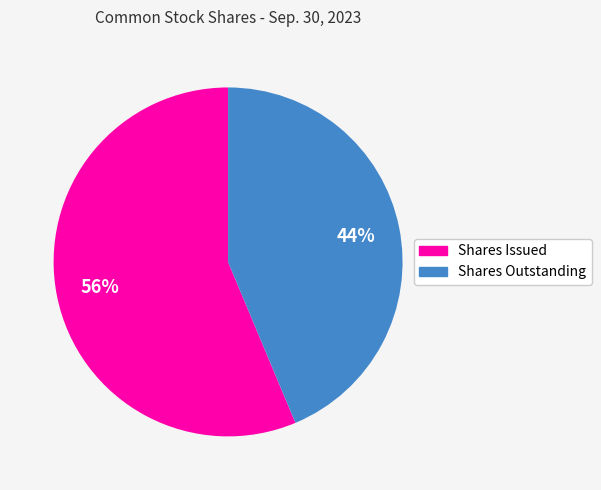

Count the number of slices in the pie.

2